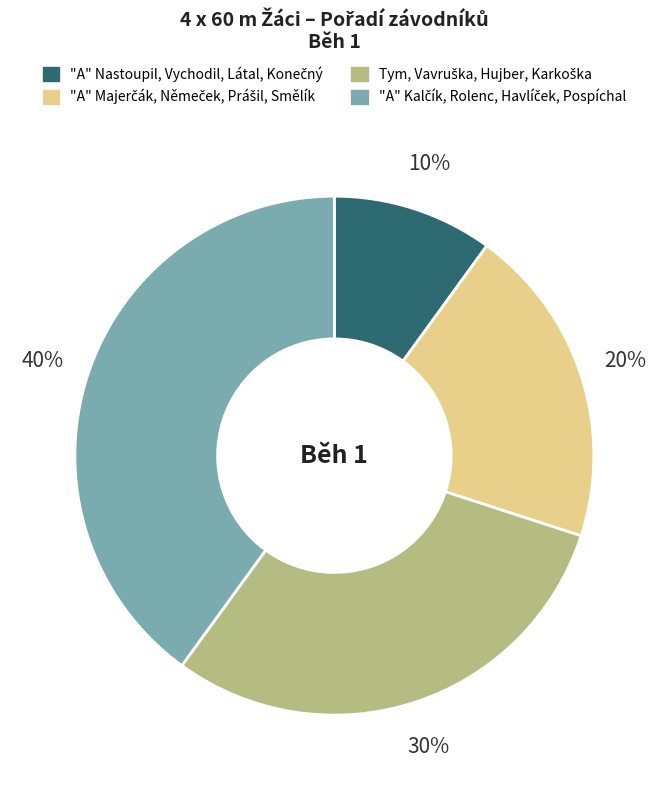

Is there a majority slice in this chart?

No